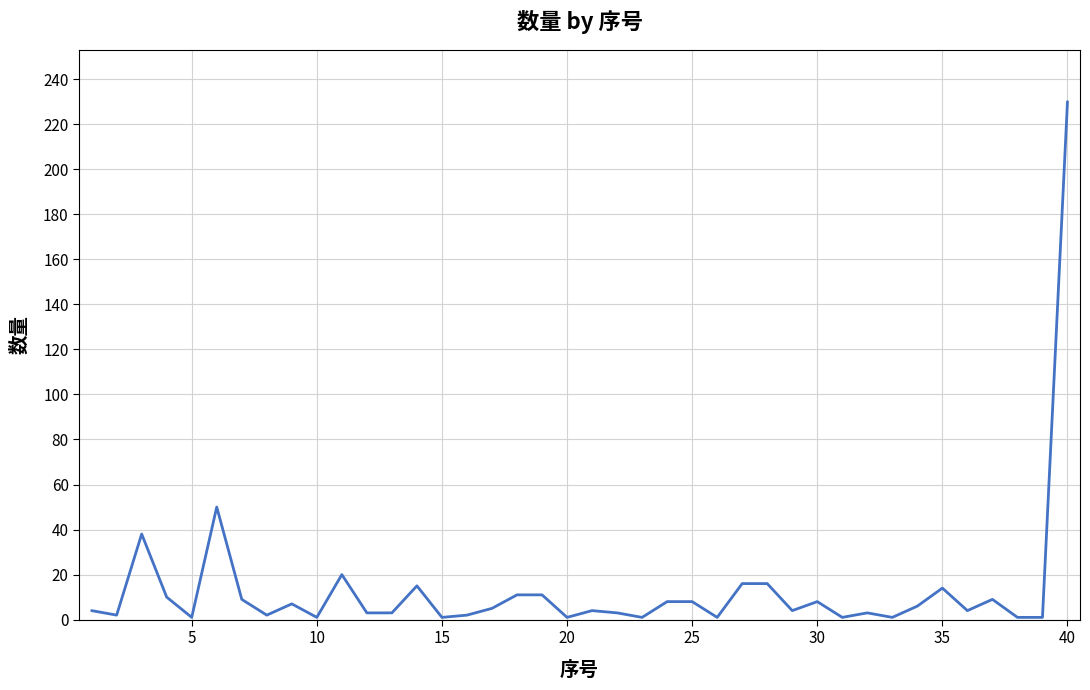

How many lines are shown in the chart?

1